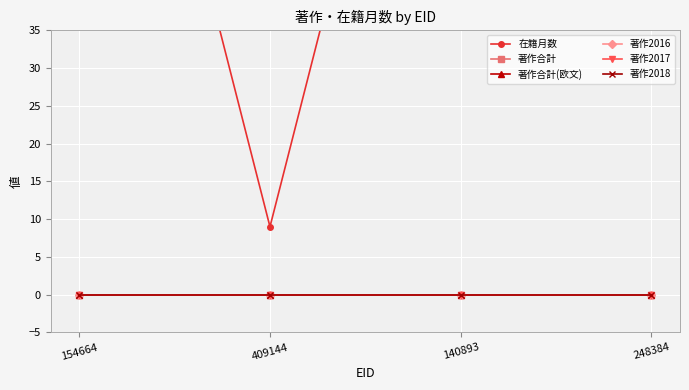

What is the label of the 2nd point from the right?

140893